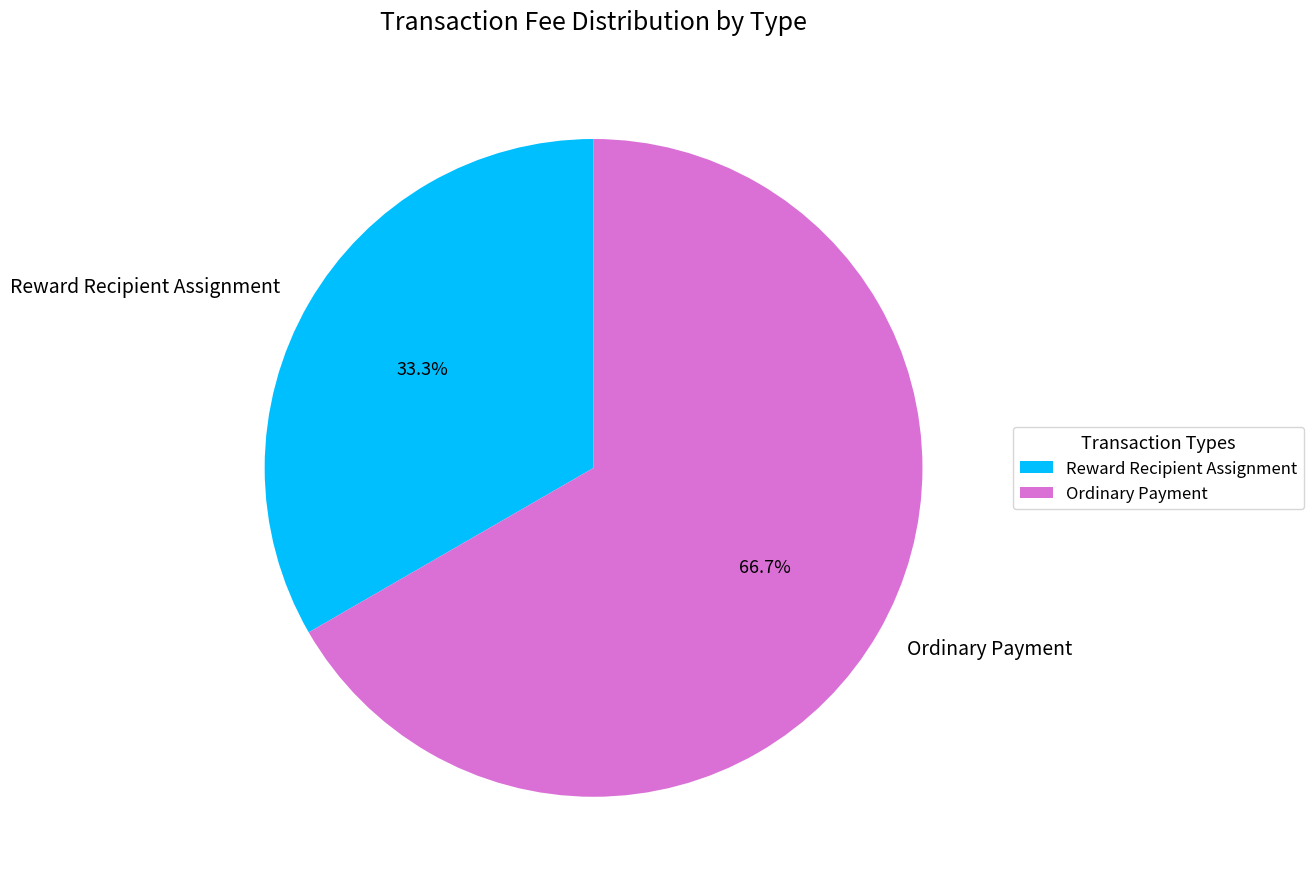

What percentage is the Ordinary Payment slice, to the nearest percent?

67%